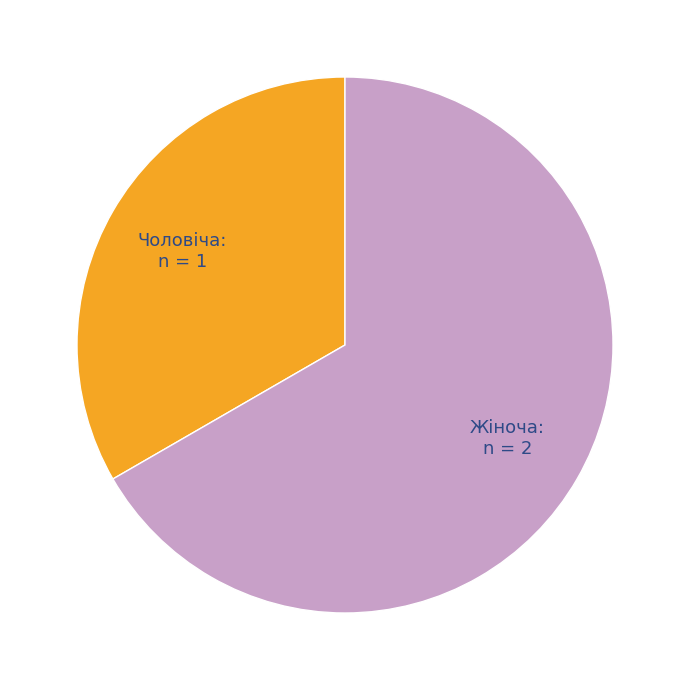

Is it true that Чоловіча is 28% of the pie?

False